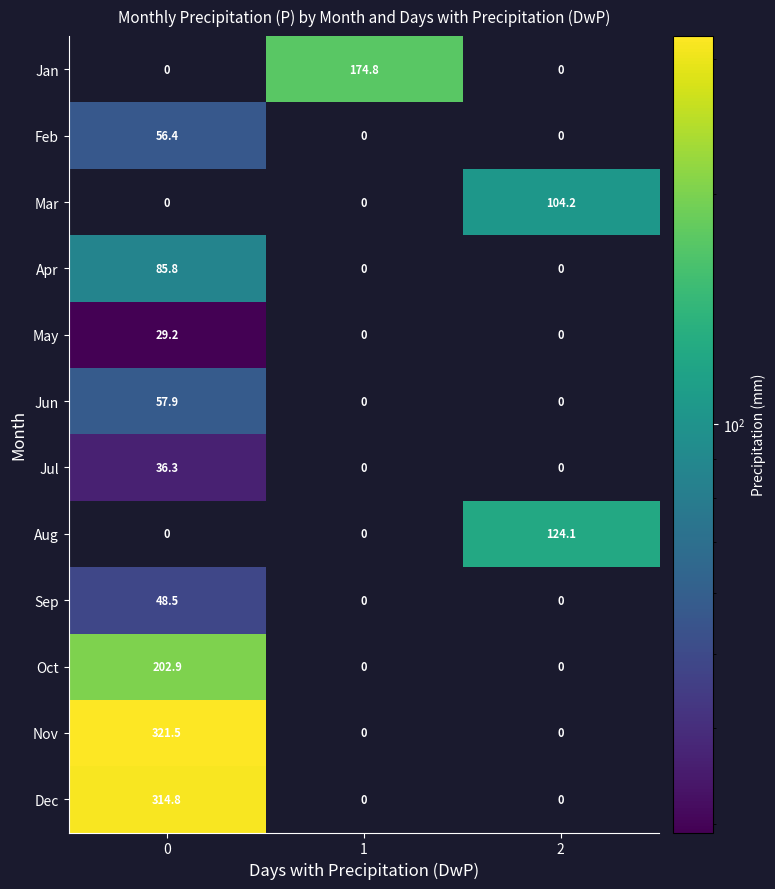

Which series has the widest spread of values?

Nov